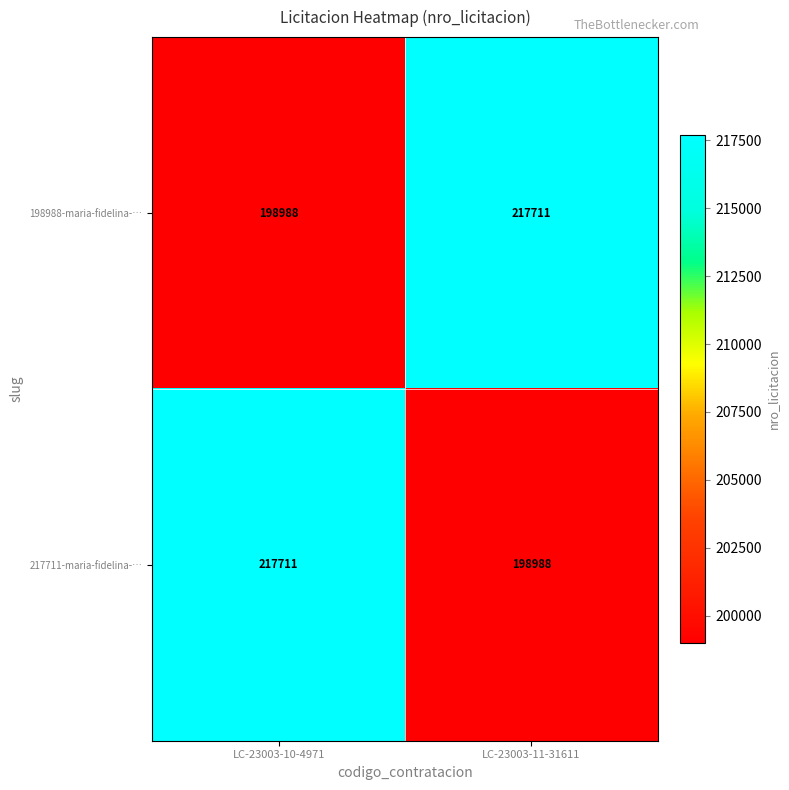

What is the total value across all series at LC-23003-11-31611?

416699